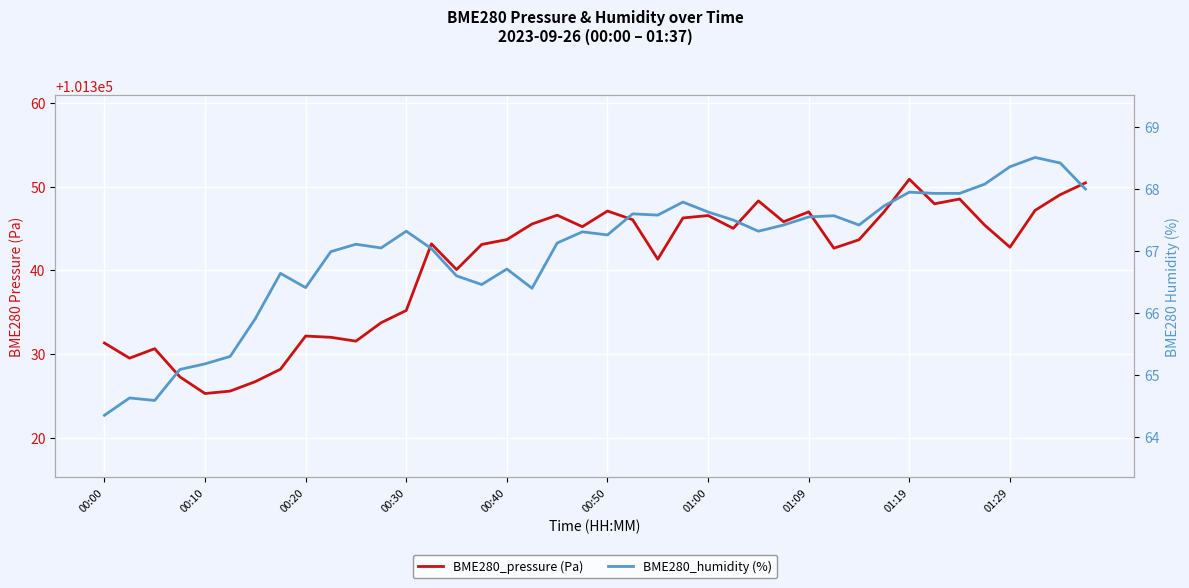

List the series in order of their overall mean, lowest first.

BME280_humidity (%), BME280_pressure (Pa)